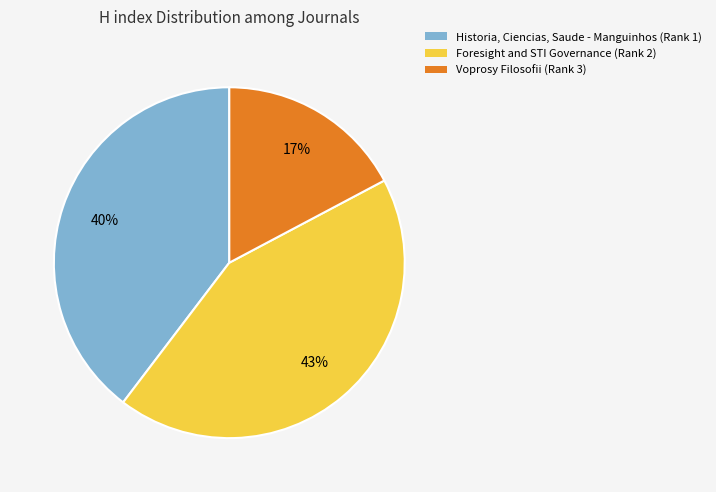

To the nearest percent, what is the average slice percentage?

33%